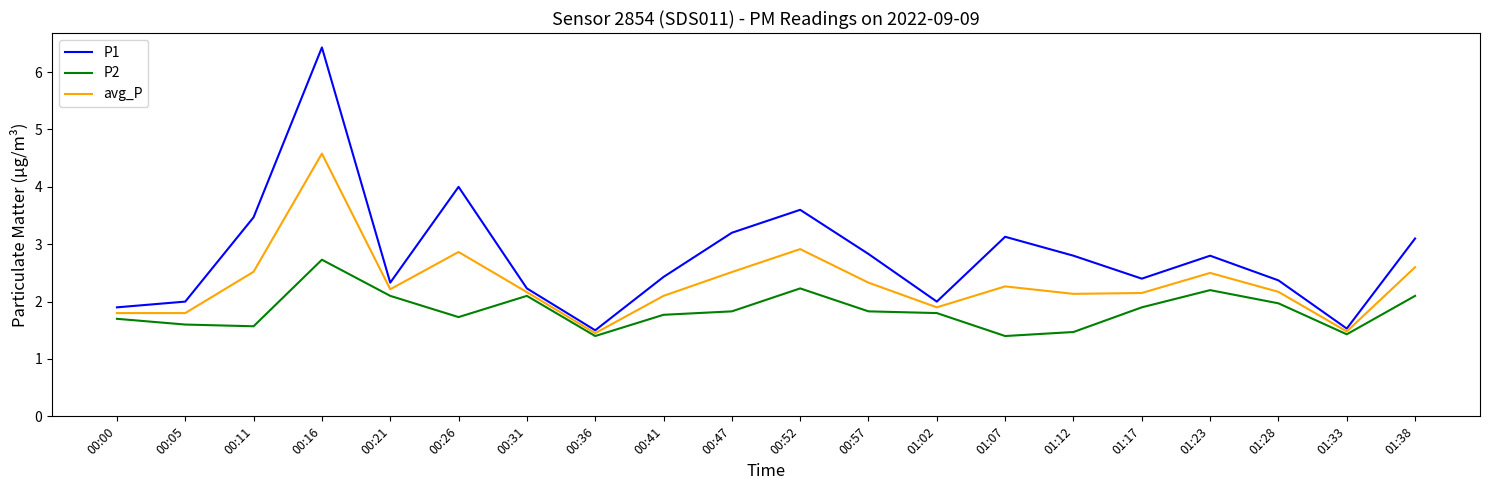

The value of P2 at 00:05 is 1.6. True or false?

True